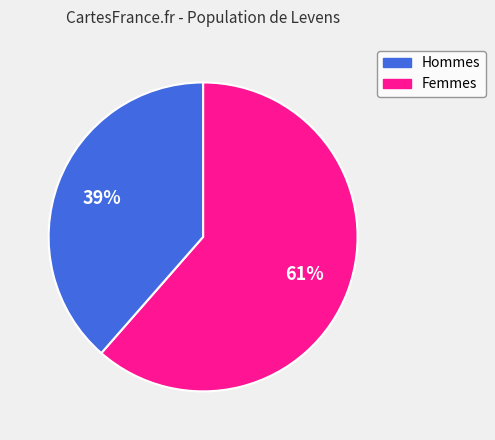

To the nearest percent, what is the average slice percentage?

50%